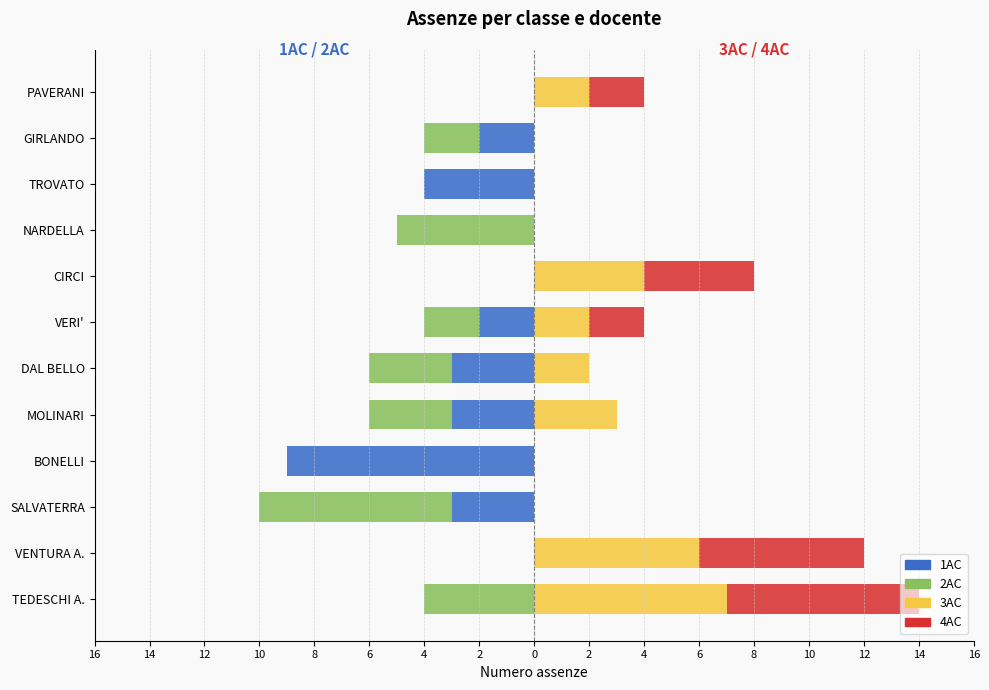

Reading right to left, transcribe all the data shown in this chart.

1AC: 0	-2	-4	0	0	-2	-3	-3	-9	-3	0	0
2AC: 0	-2	0	-5	0	-2	-3	-3	0	-7	0	-4
3AC: 2	0	0	0	4	2	2	3	0	0	6	7
4AC: 2	0	0	0	4	2	0	0	0	0	6	7